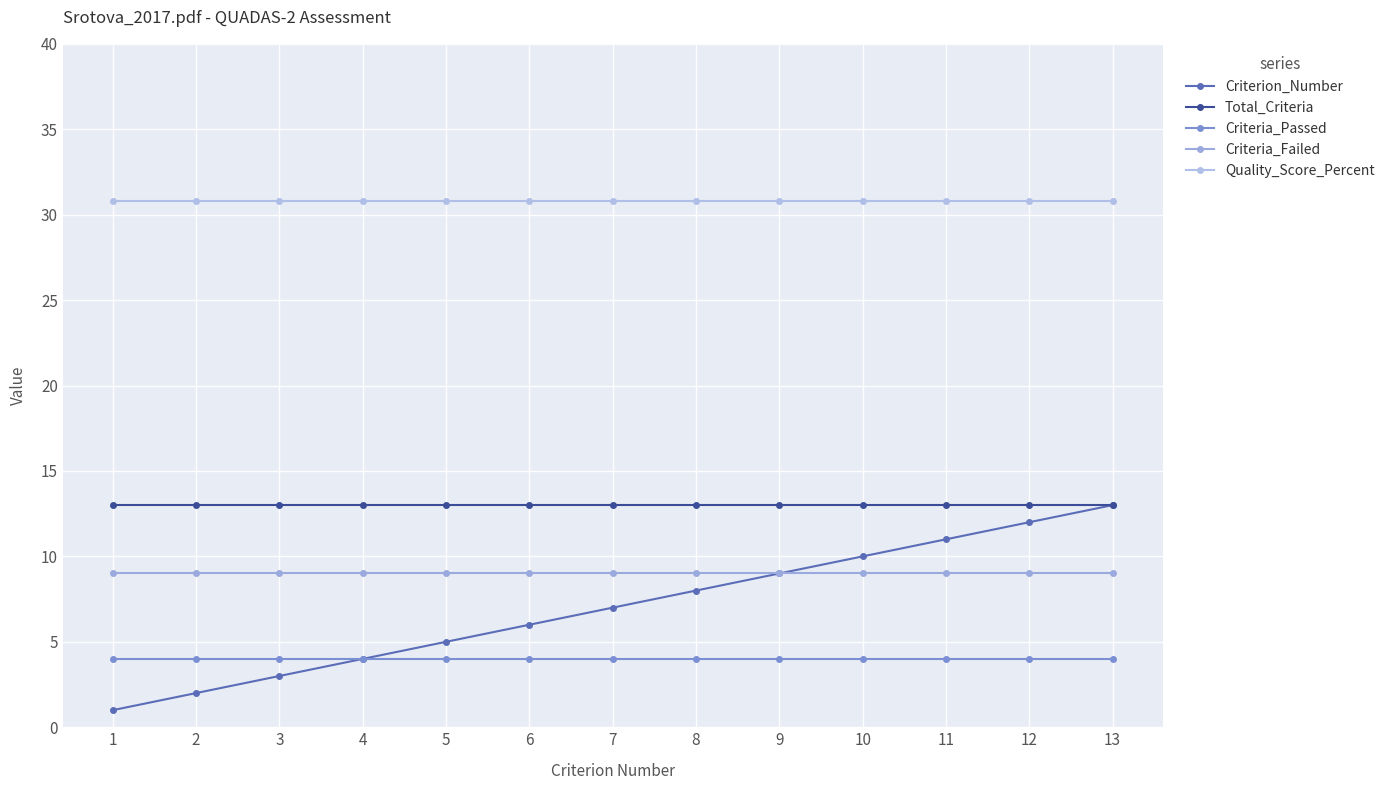

True or false: Criterion_Number has a value of 8.0 at 5.

False